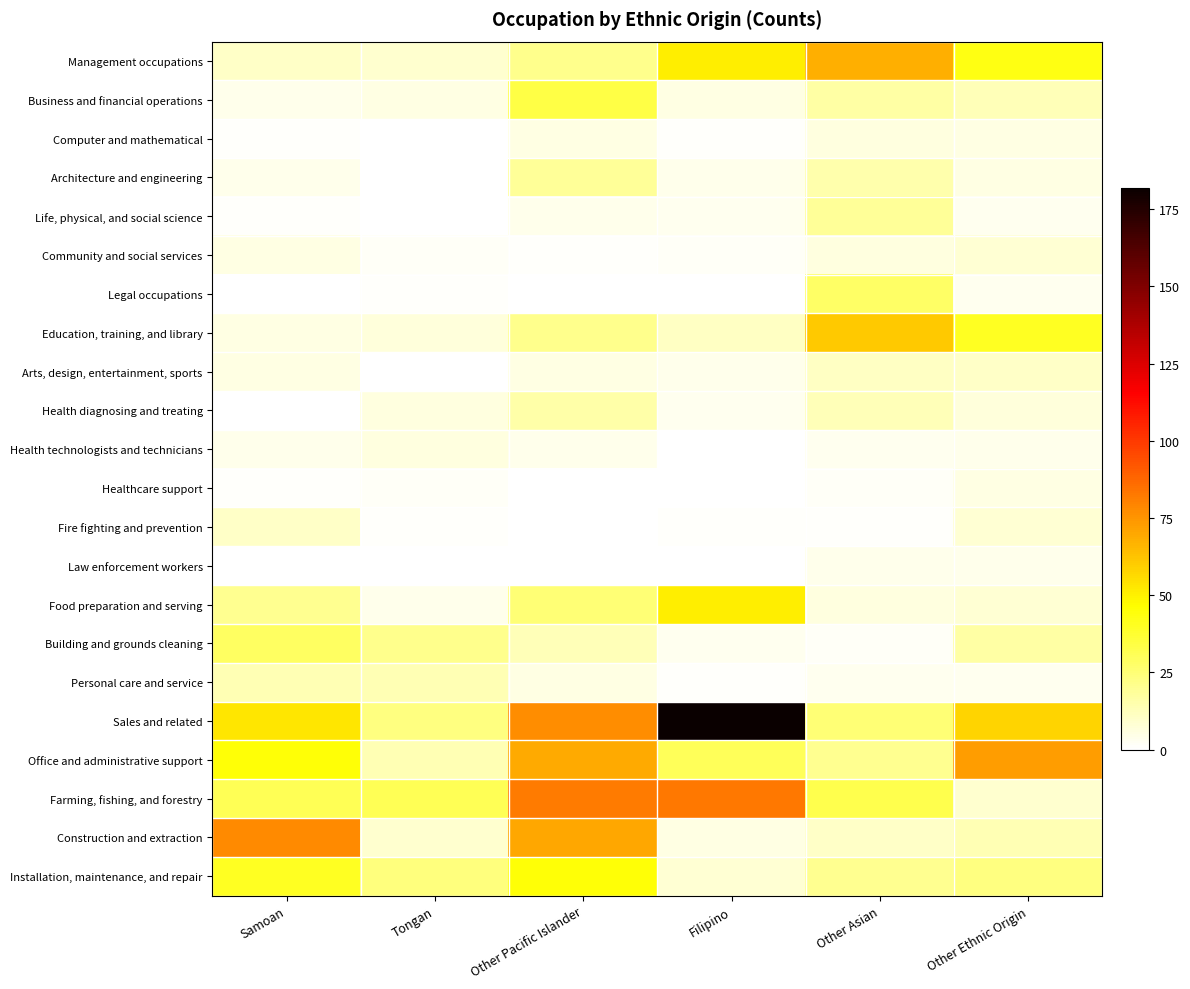

Which label corresponds to the smallest value in the chart?

Tongan